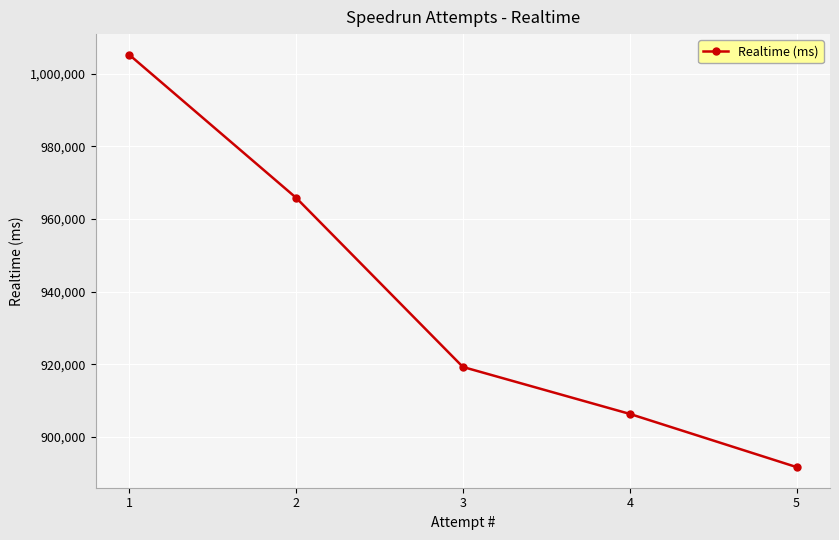

Between 2 and 3, which is larger?

2